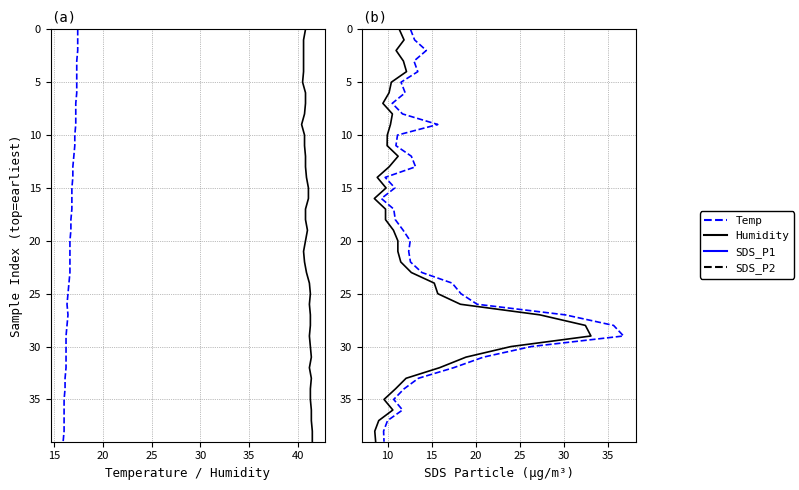

True or false: SDS_P2 has more than 2 points higher than both neighbors.

False